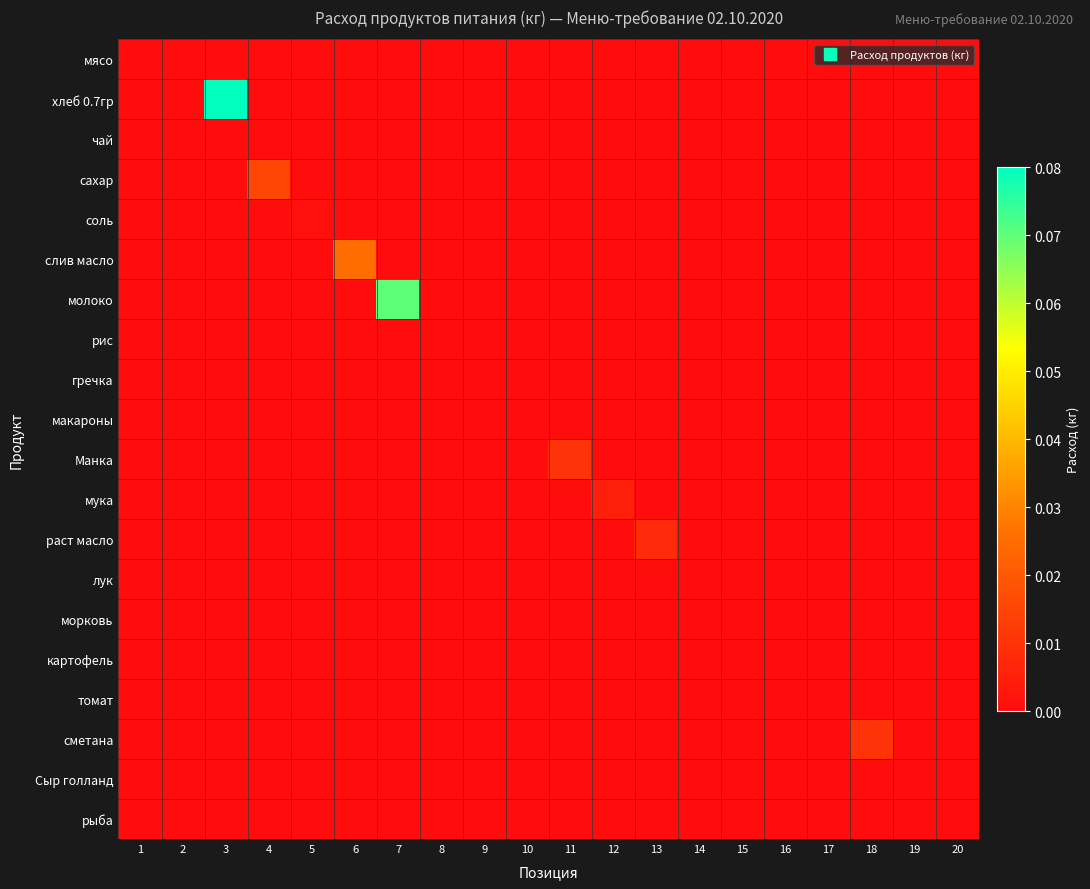

Reading left to right, list all the values displayed in this chart.

мясо: 1=0.0	2=0.0	3=0.0	4=0.0	5=0.0	6=0.0	7=0.0	8=0.0	9=0.0	10=0.0	11=0.0	12=0.0	13=0.0	14=0.0	15=0.0	16=0.0	17=0.0	18=0.0	19=0.0	20=0.0
хлеб 0.7гр: 1=0.0	2=0.0	3=0.1	4=0.0	5=0.0	6=0.0	7=0.0	8=0.0	9=0.0	10=0.0	11=0.0	12=0.0	13=0.0	14=0.0	15=0.0	16=0.0	17=0.0	18=0.0	19=0.0	20=0.0
чай: 1=0.0	2=0.0	3=0.0	4=0.0	5=0.0	6=0.0	7=0.0	8=0.0	9=0.0	10=0.0	11=0.0	12=0.0	13=0.0	14=0.0	15=0.0	16=0.0	17=0.0	18=0.0	19=0.0	20=0.0
сахар: 1=0.0	2=0.0	3=0.0	4=0.0	5=0.0	6=0.0	7=0.0	8=0.0	9=0.0	10=0.0	11=0.0	12=0.0	13=0.0	14=0.0	15=0.0	16=0.0	17=0.0	18=0.0	19=0.0	20=0.0
соль: 1=0.0	2=0.0	3=0.0	4=0.0	5=0.0	6=0.0	7=0.0	8=0.0	9=0.0	10=0.0	11=0.0	12=0.0	13=0.0	14=0.0	15=0.0	16=0.0	17=0.0	18=0.0	19=0.0	20=0.0
слив масло: 1=0.0	2=0.0	3=0.0	4=0.0	5=0.0	6=0.0	7=0.0	8=0.0	9=0.0	10=0.0	11=0.0	12=0.0	13=0.0	14=0.0	15=0.0	16=0.0	17=0.0	18=0.0	19=0.0	20=0.0
молоко: 1=0.0	2=0.0	3=0.0	4=0.0	5=0.0	6=0.0	7=0.1	8=0.0	9=0.0	10=0.0	11=0.0	12=0.0	13=0.0	14=0.0	15=0.0	16=0.0	17=0.0	18=0.0	19=0.0	20=0.0
рис: 1=0.0	2=0.0	3=0.0	4=0.0	5=0.0	6=0.0	7=0.0	8=0.0	9=0.0	10=0.0	11=0.0	12=0.0	13=0.0	14=0.0	15=0.0	16=0.0	17=0.0	18=0.0	19=0.0	20=0.0
гречка: 1=0.0	2=0.0	3=0.0	4=0.0	5=0.0	6=0.0	7=0.0	8=0.0	9=0.0	10=0.0	11=0.0	12=0.0	13=0.0	14=0.0	15=0.0	16=0.0	17=0.0	18=0.0	19=0.0	20=0.0
макароны: 1=0.0	2=0.0	3=0.0	4=0.0	5=0.0	6=0.0	7=0.0	8=0.0	9=0.0	10=0.0	11=0.0	12=0.0	13=0.0	14=0.0	15=0.0	16=0.0	17=0.0	18=0.0	19=0.0	20=0.0
Манка: 1=0.0	2=0.0	3=0.0	4=0.0	5=0.0	6=0.0	7=0.0	8=0.0	9=0.0	10=0.0	11=0.0	12=0.0	13=0.0	14=0.0	15=0.0	16=0.0	17=0.0	18=0.0	19=0.0	20=0.0
мука: 1=0.0	2=0.0	3=0.0	4=0.0	5=0.0	6=0.0	7=0.0	8=0.0	9=0.0	10=0.0	11=0.0	12=0.0	13=0.0	14=0.0	15=0.0	16=0.0	17=0.0	18=0.0	19=0.0	20=0.0
раст масло: 1=0.0	2=0.0	3=0.0	4=0.0	5=0.0	6=0.0	7=0.0	8=0.0	9=0.0	10=0.0	11=0.0	12=0.0	13=0.0	14=0.0	15=0.0	16=0.0	17=0.0	18=0.0	19=0.0	20=0.0
лук: 1=0.0	2=0.0	3=0.0	4=0.0	5=0.0	6=0.0	7=0.0	8=0.0	9=0.0	10=0.0	11=0.0	12=0.0	13=0.0	14=0.0	15=0.0	16=0.0	17=0.0	18=0.0	19=0.0	20=0.0
морковь: 1=0.0	2=0.0	3=0.0	4=0.0	5=0.0	6=0.0	7=0.0	8=0.0	9=0.0	10=0.0	11=0.0	12=0.0	13=0.0	14=0.0	15=0.0	16=0.0	17=0.0	18=0.0	19=0.0	20=0.0
картофель: 1=0.0	2=0.0	3=0.0	4=0.0	5=0.0	6=0.0	7=0.0	8=0.0	9=0.0	10=0.0	11=0.0	12=0.0	13=0.0	14=0.0	15=0.0	16=0.0	17=0.0	18=0.0	19=0.0	20=0.0
томат: 1=0.0	2=0.0	3=0.0	4=0.0	5=0.0	6=0.0	7=0.0	8=0.0	9=0.0	10=0.0	11=0.0	12=0.0	13=0.0	14=0.0	15=0.0	16=0.0	17=0.0	18=0.0	19=0.0	20=0.0
сметана: 1=0.0	2=0.0	3=0.0	4=0.0	5=0.0	6=0.0	7=0.0	8=0.0	9=0.0	10=0.0	11=0.0	12=0.0	13=0.0	14=0.0	15=0.0	16=0.0	17=0.0	18=0.0	19=0.0	20=0.0
Сыр голланд: 1=0.0	2=0.0	3=0.0	4=0.0	5=0.0	6=0.0	7=0.0	8=0.0	9=0.0	10=0.0	11=0.0	12=0.0	13=0.0	14=0.0	15=0.0	16=0.0	17=0.0	18=0.0	19=0.0	20=0.0
рыба: 1=0.0	2=0.0	3=0.0	4=0.0	5=0.0	6=0.0	7=0.0	8=0.0	9=0.0	10=0.0	11=0.0	12=0.0	13=0.0	14=0.0	15=0.0	16=0.0	17=0.0	18=0.0	19=0.0	20=0.0